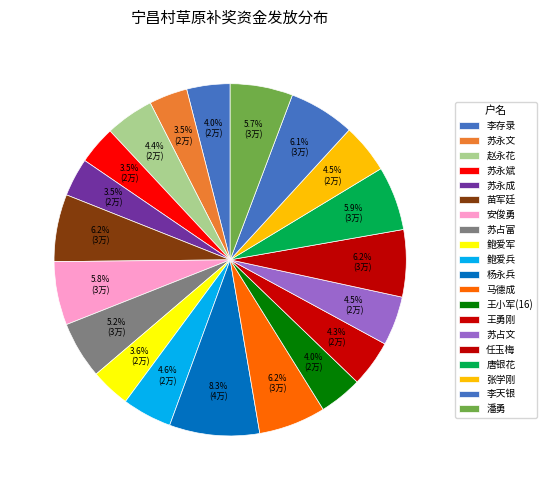

To the nearest percent, what is the combined percentage of 王小军(16) and 李存录?

8%